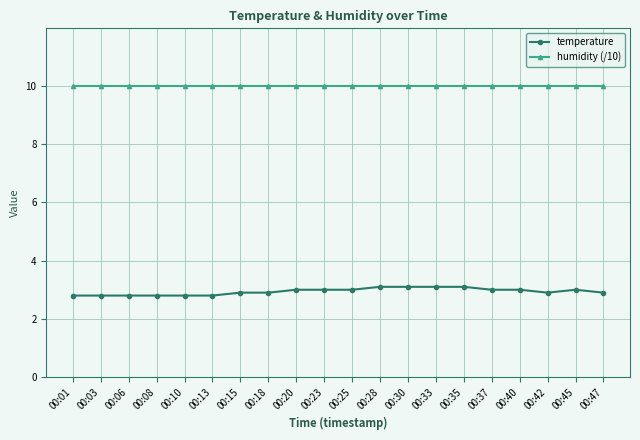

What is the sum of all temperature values?

58.8